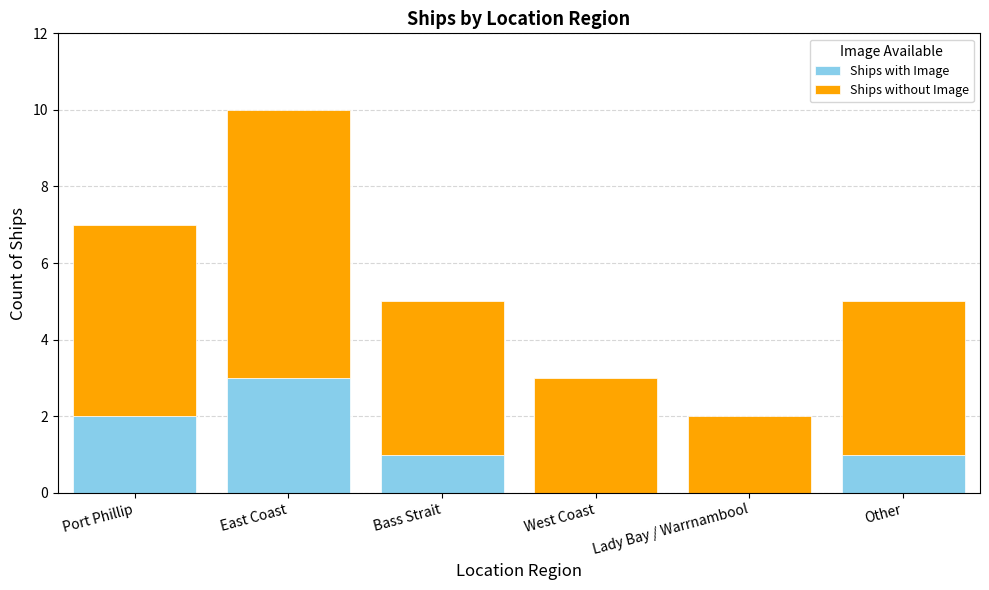

Which category has the highest value in the Ships with Image series?

East Coast